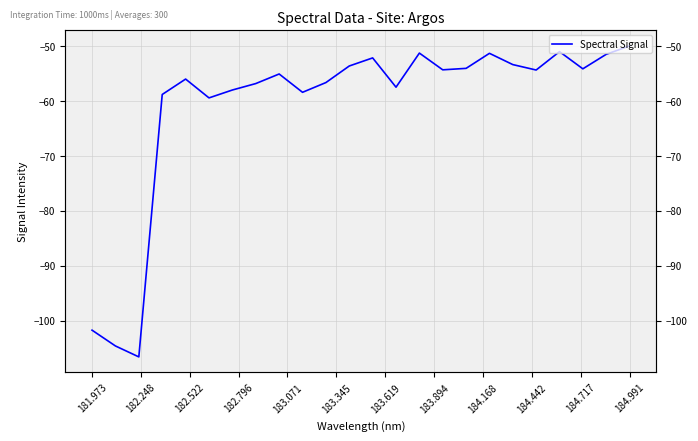

The value at 181.973 is -101.7. True or false?

True